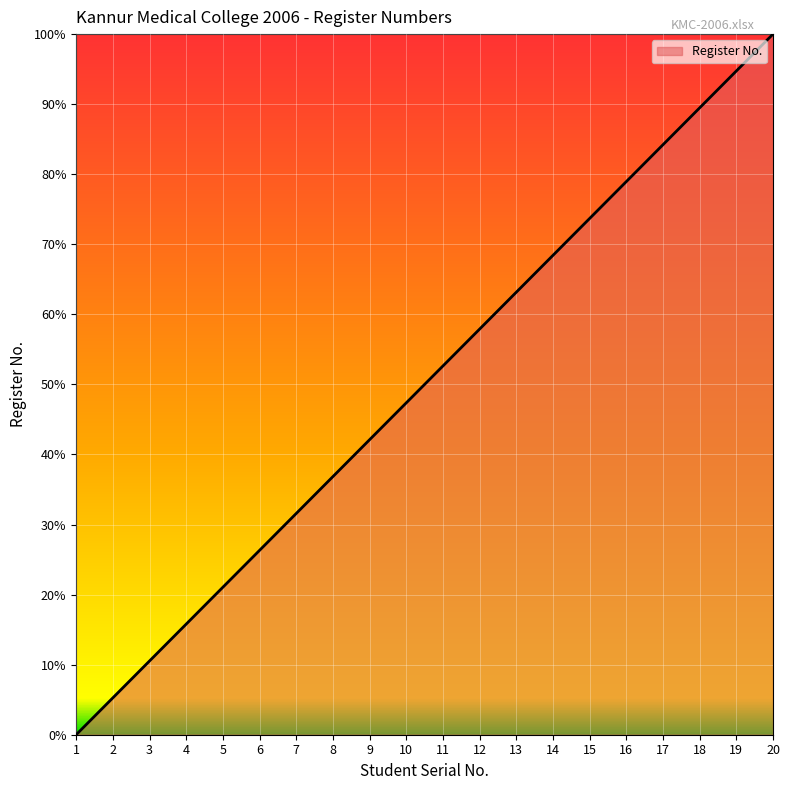

True or false: there are more than 0 points higher than both neighbors.

False